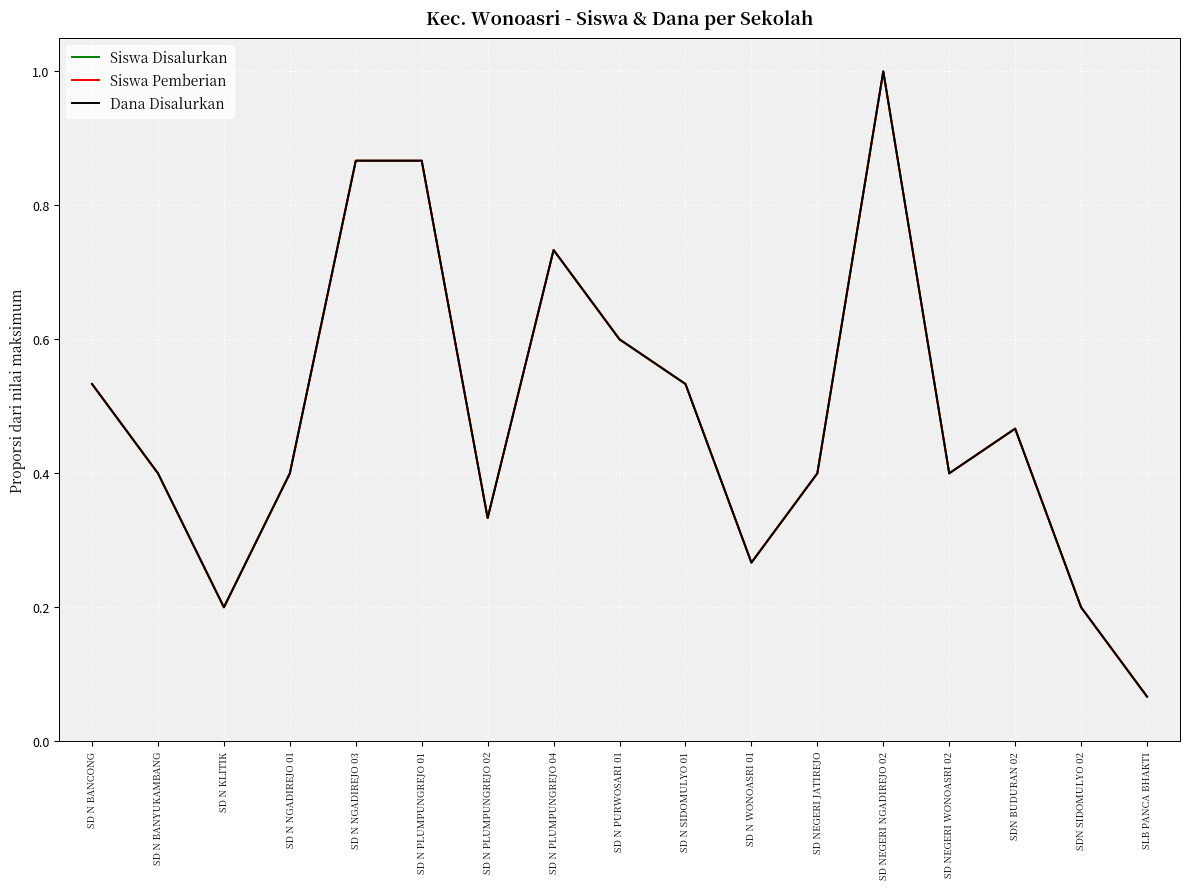

The Dana Disalurkan series shows 0.5 at SD N PLUMPUNGREJO 02. True or false?

False